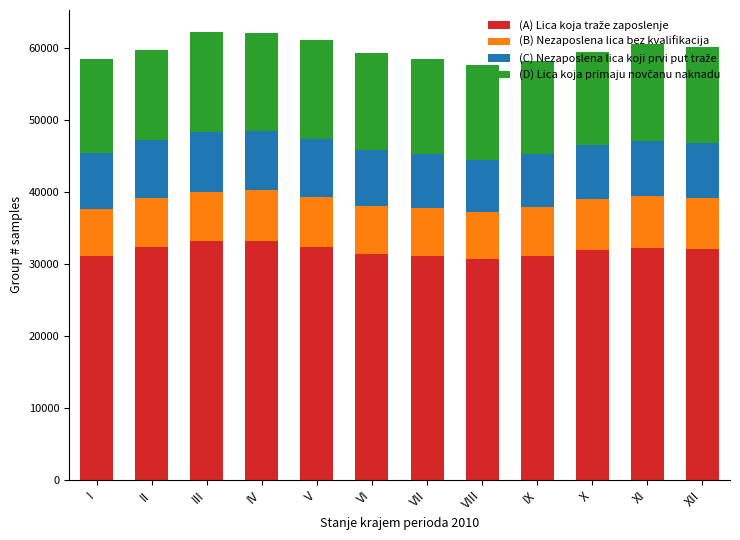

At how many categories does at least one series exceed 10188?

12